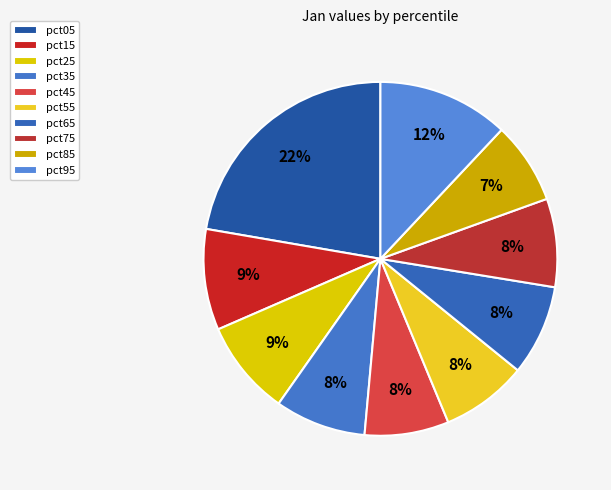

Is pct45 the majority of the pie?

No